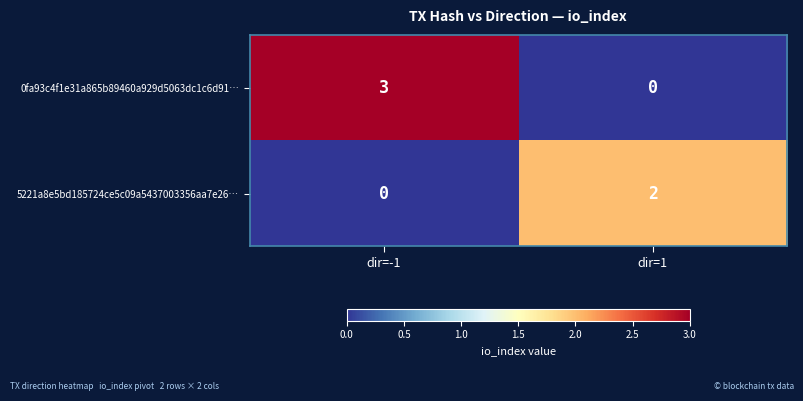

Which series changed the most between dir=-1 and dir=1?

0fa93c4f1e31a865b89460a929d5063dc1c6d91…